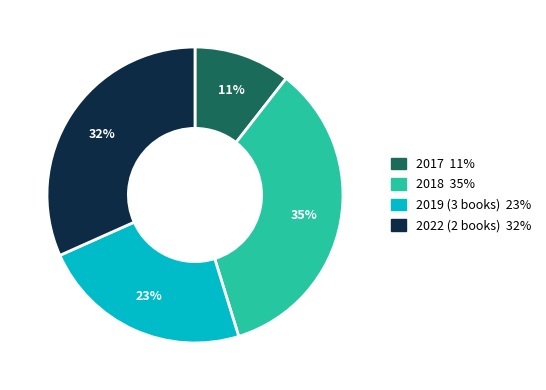

How many slices are in this pie chart?

4